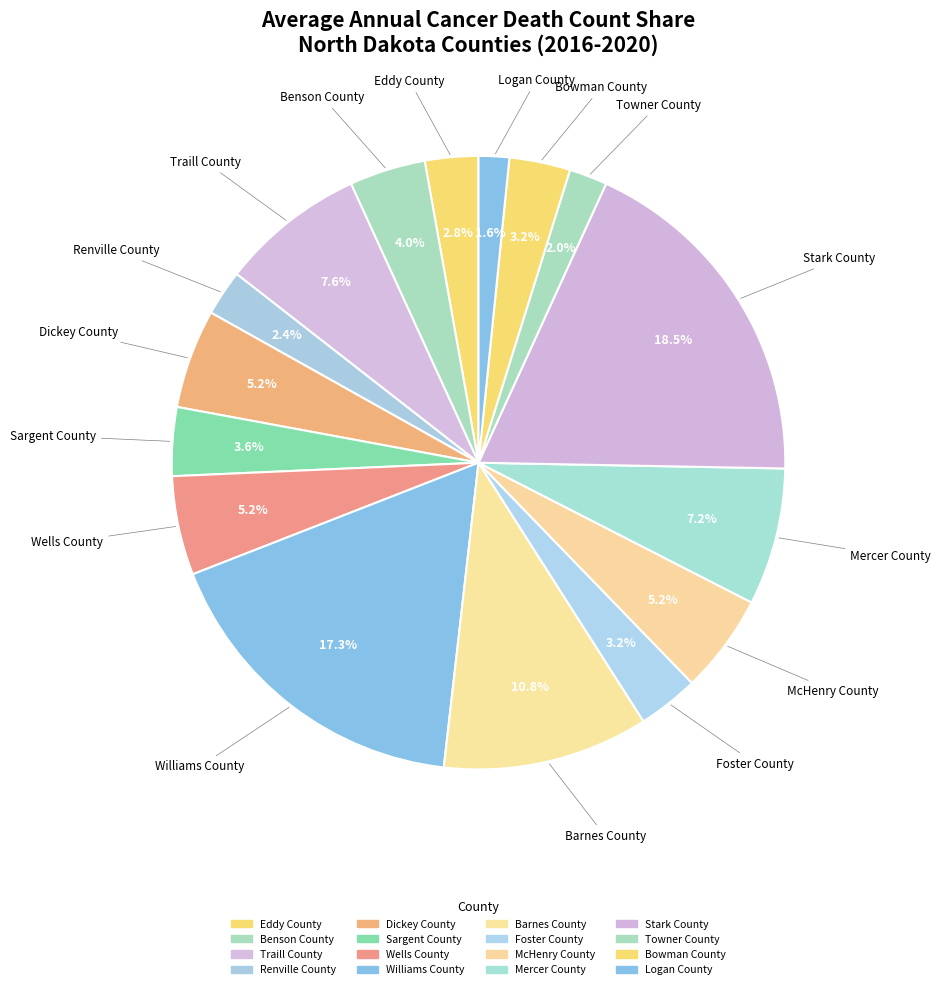

Is there any slice that represents more than half of the pie?

No